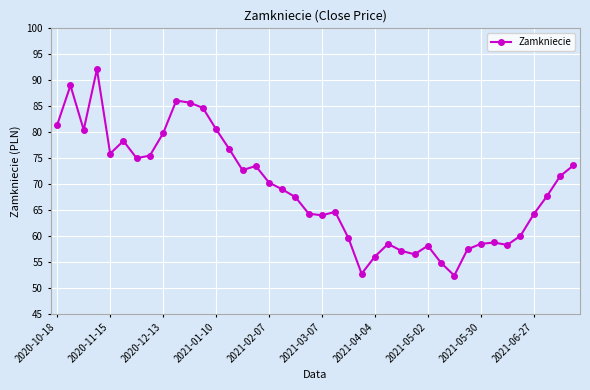

What is the maximum value shown in the chart?

92.1